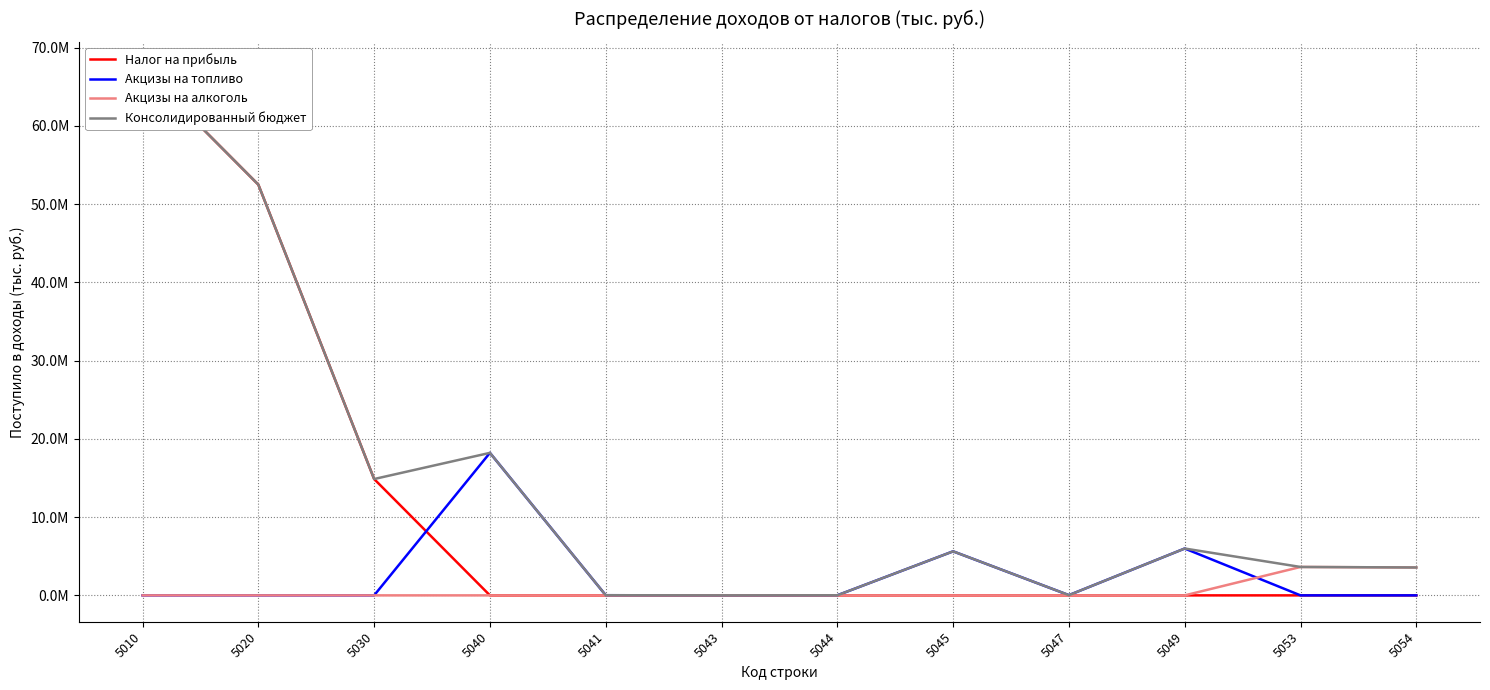

Which category has the highest value across all series?

5010